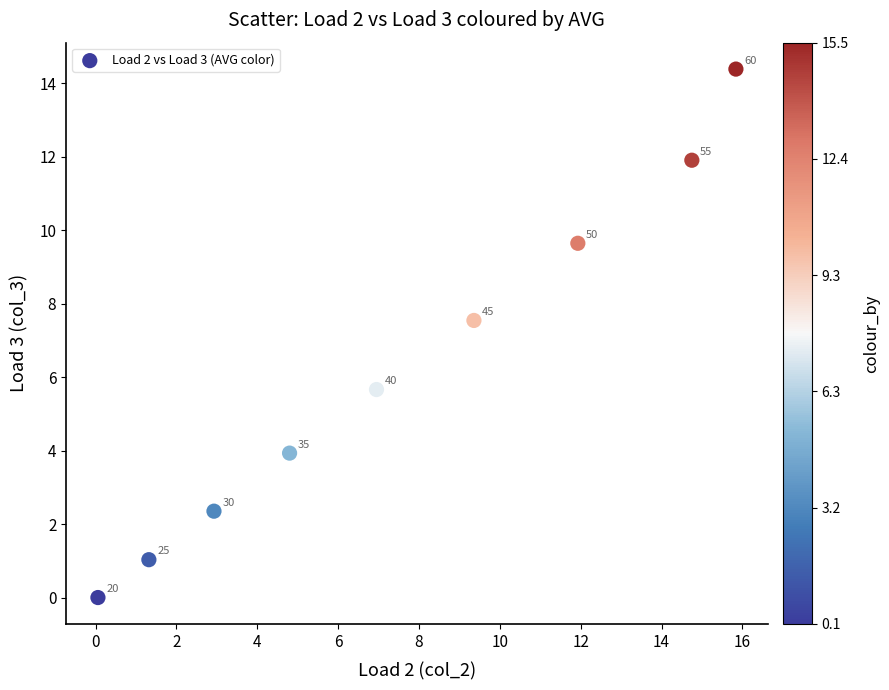

What is the average Y value?

6.3